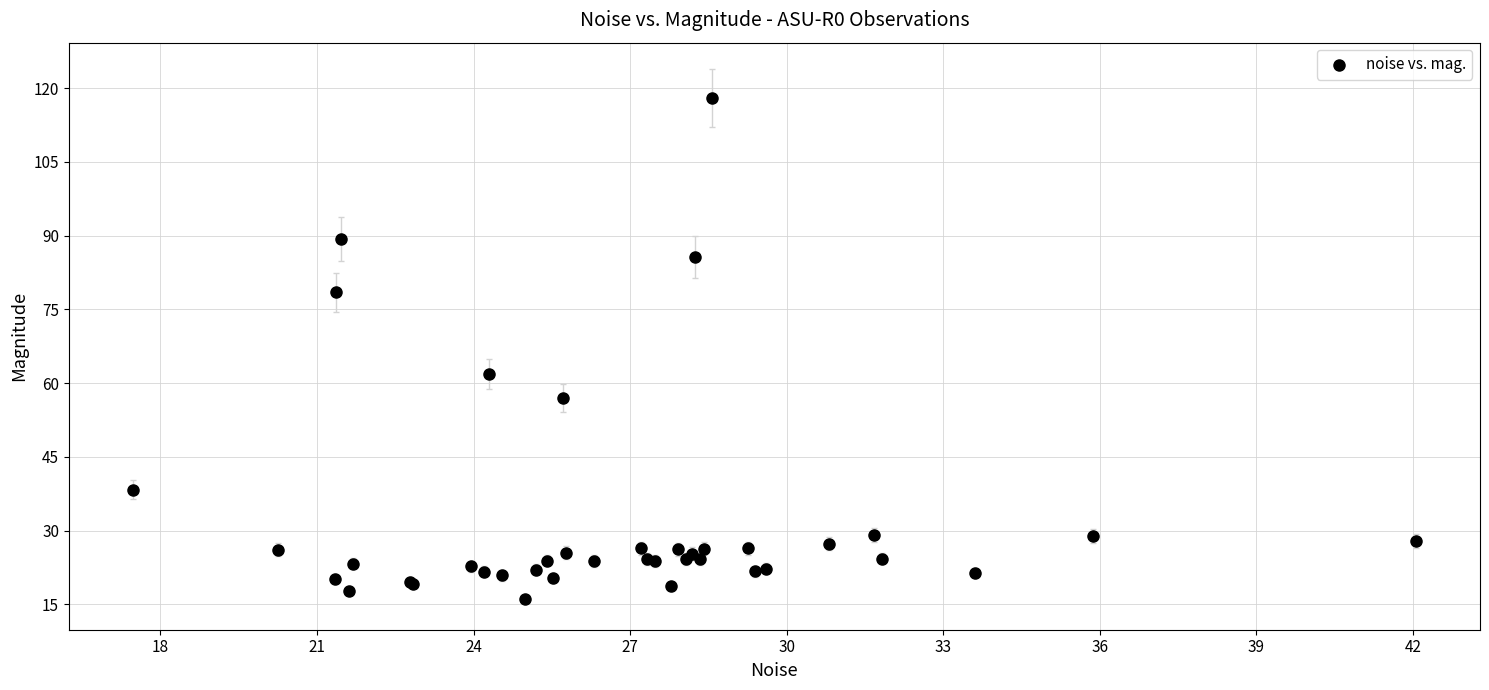

What Y value in the scatter plot is closest to 66?

61.8